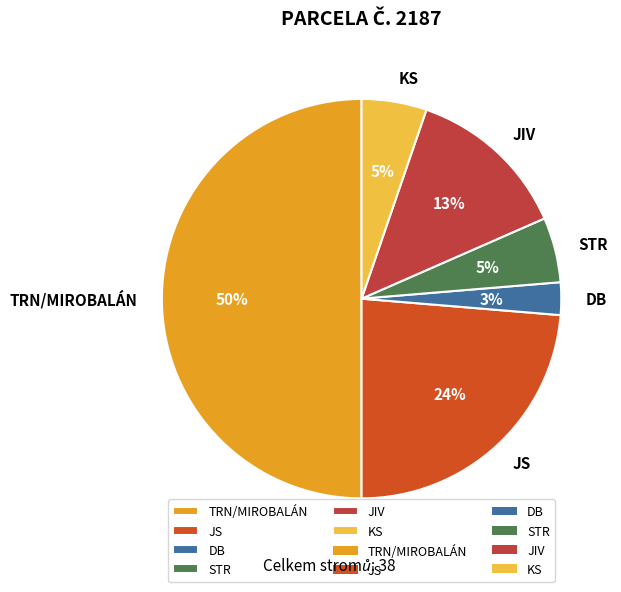

Does DB represent more than half of the total?

No